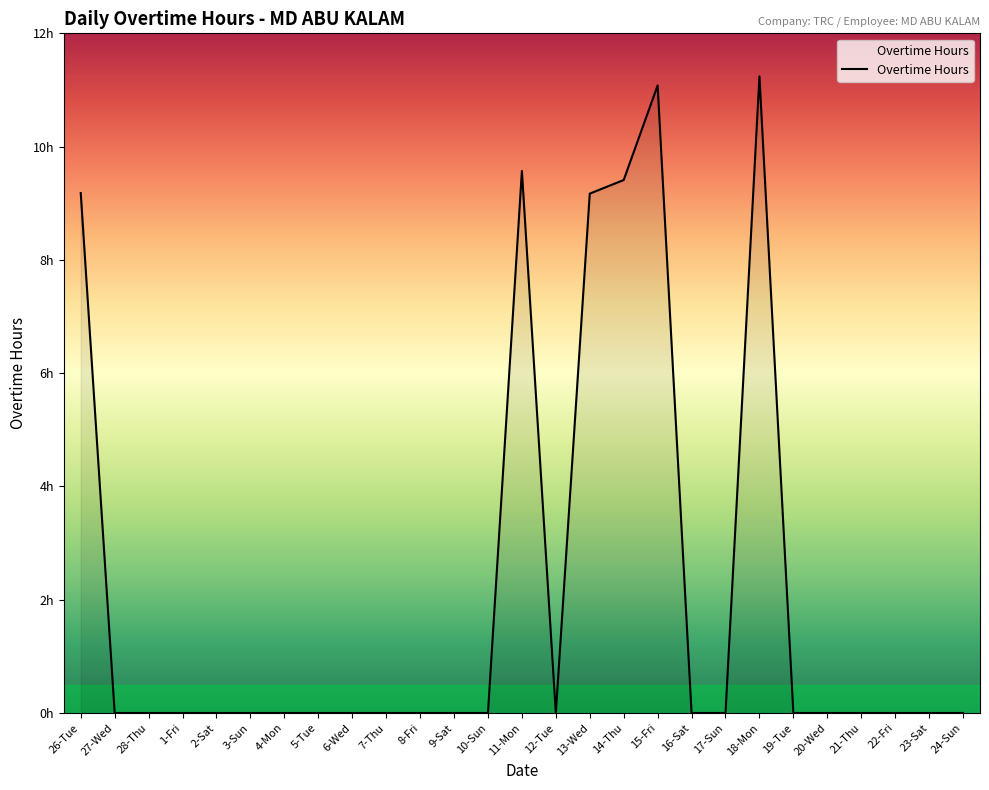

At which label is the value closest to 5?

13-Wed